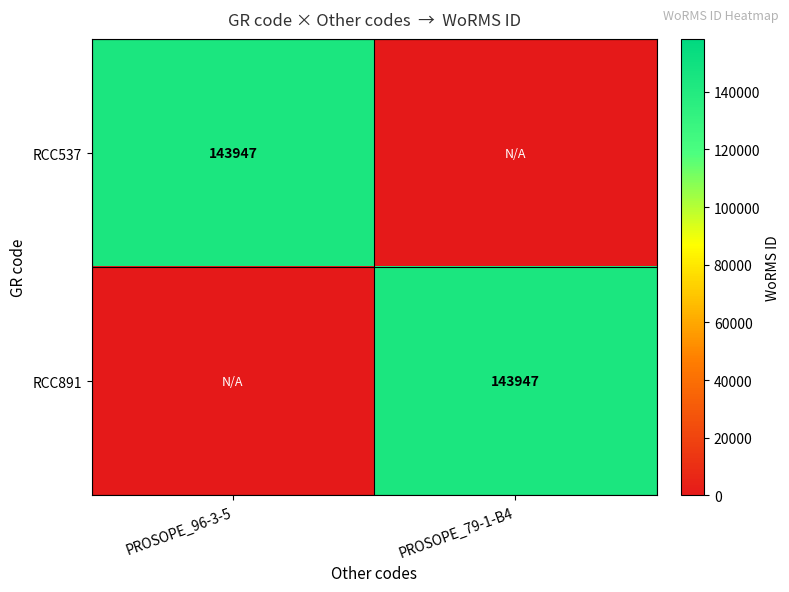

At which category is the sum across all series the highest?

PROSOPE_96-3-5